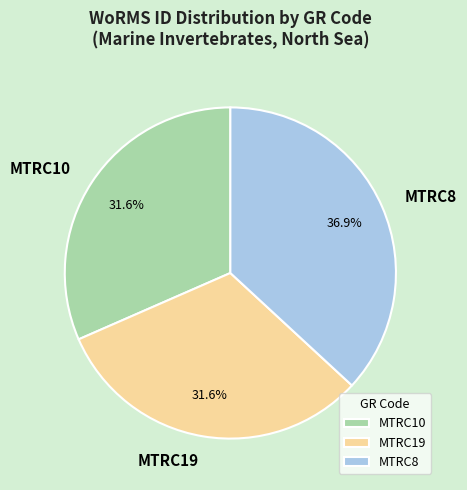

Does MTRC19 account for over 50% of the chart?

No